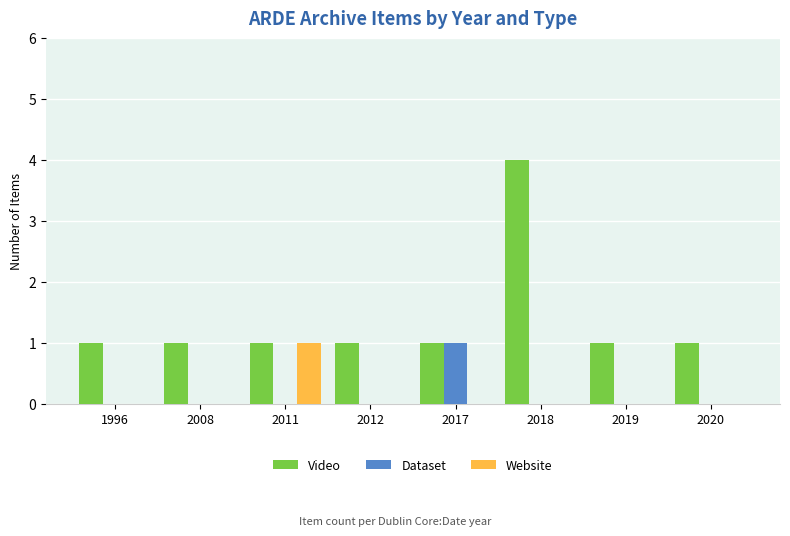

How many groups of bars are there?

8